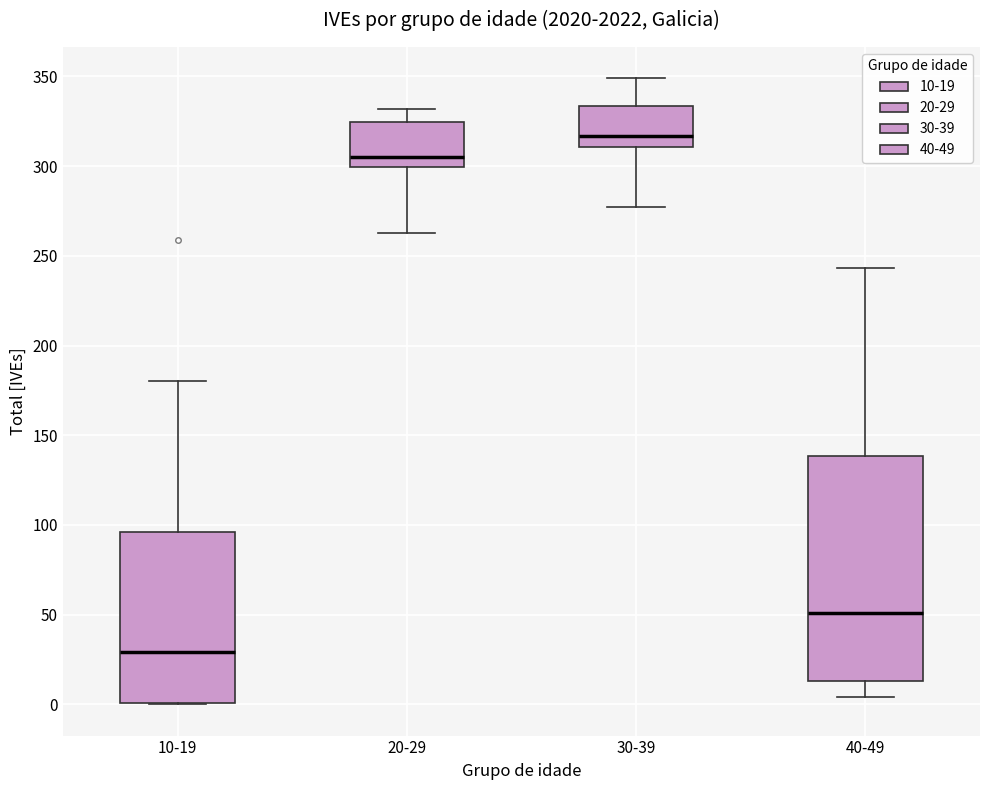

Reading left to right, read every box against the y-axis: the position of its median line, the range the box covers, and the ends of its whiskers. The values are not printed on the chart, so give them approximately, as read against the axis.

10-19: median 30, box 0 to 95, whiskers 0 to 180
20-29: median 305, box 300 to 325, whiskers 265 to 330
30-39: median 315, box 310 to 335, whiskers 275 to 350
40-49: median 50, box 15 to 140, whiskers 5 to 245